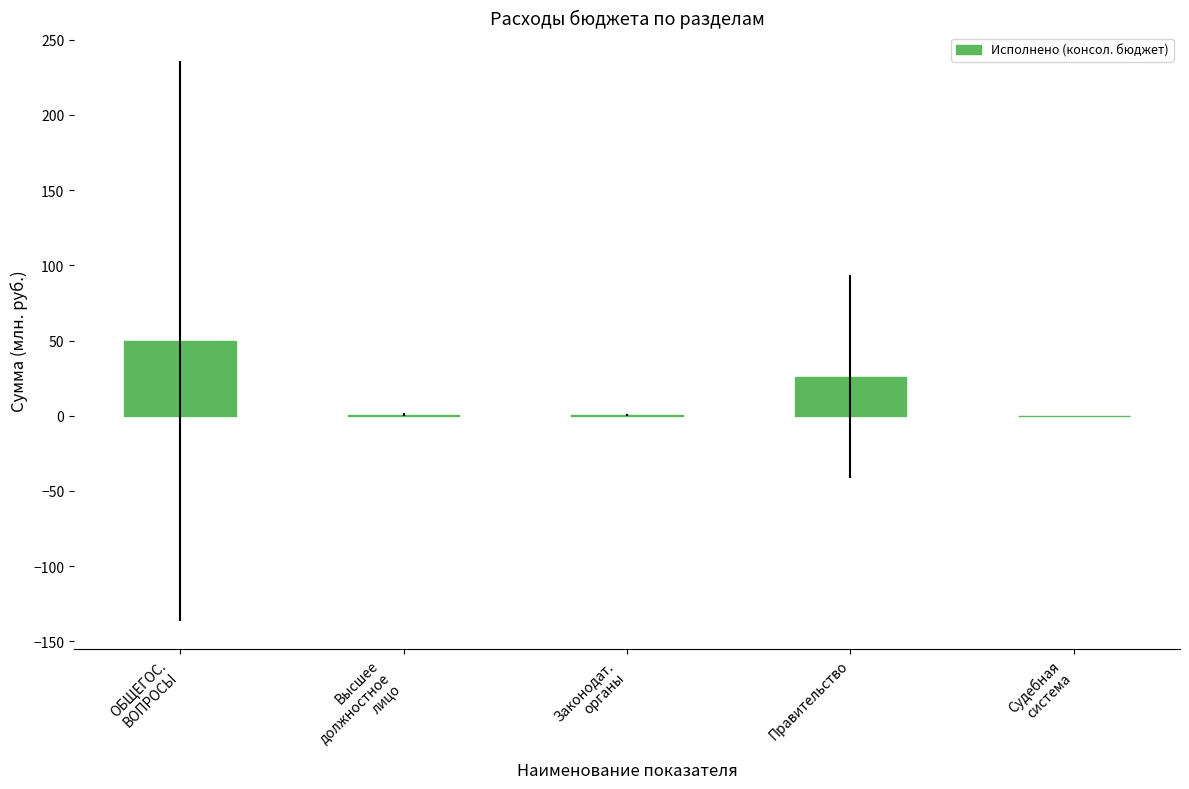

What is the sum of all values?

77.1